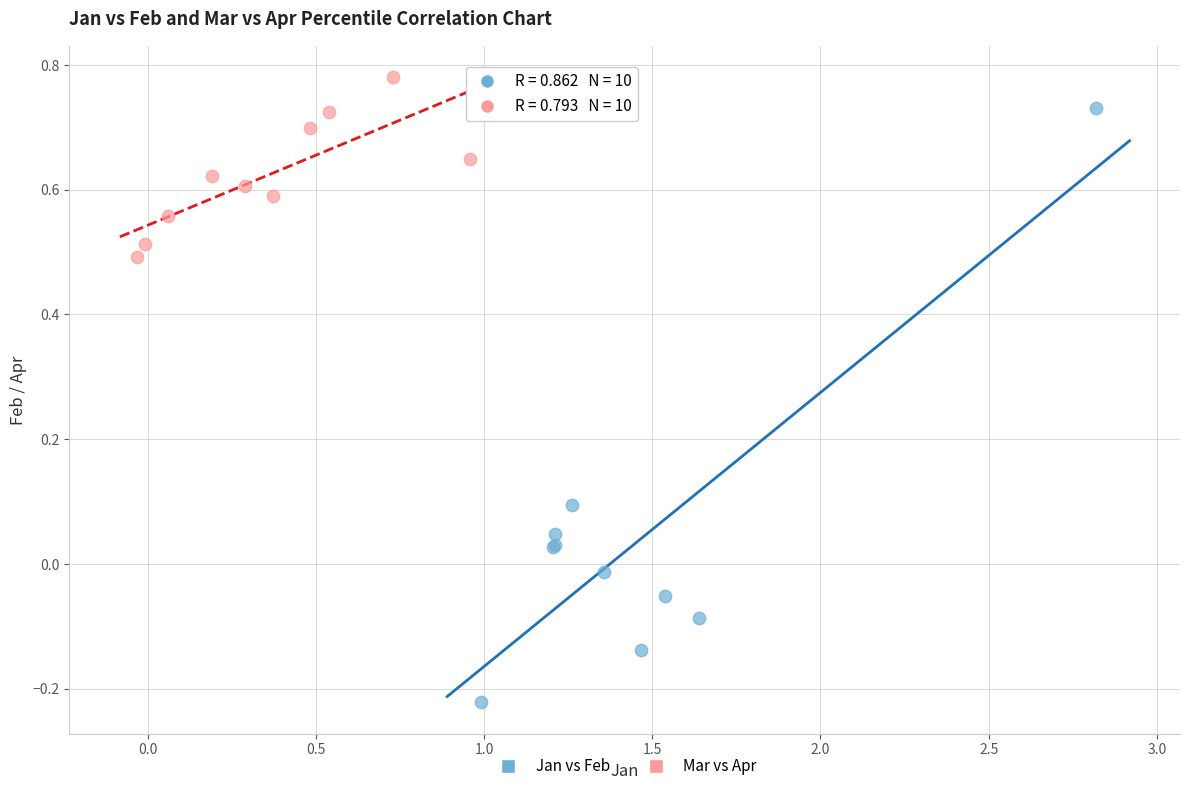

What are all the series names shown in the legend?

Jan vs Feb, Mar vs Apr